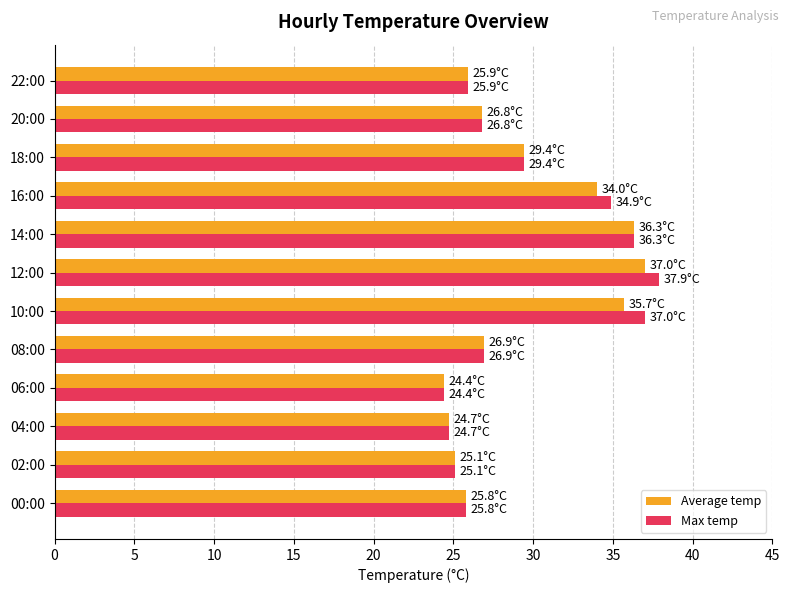

What is the smallest value displayed?

24.4